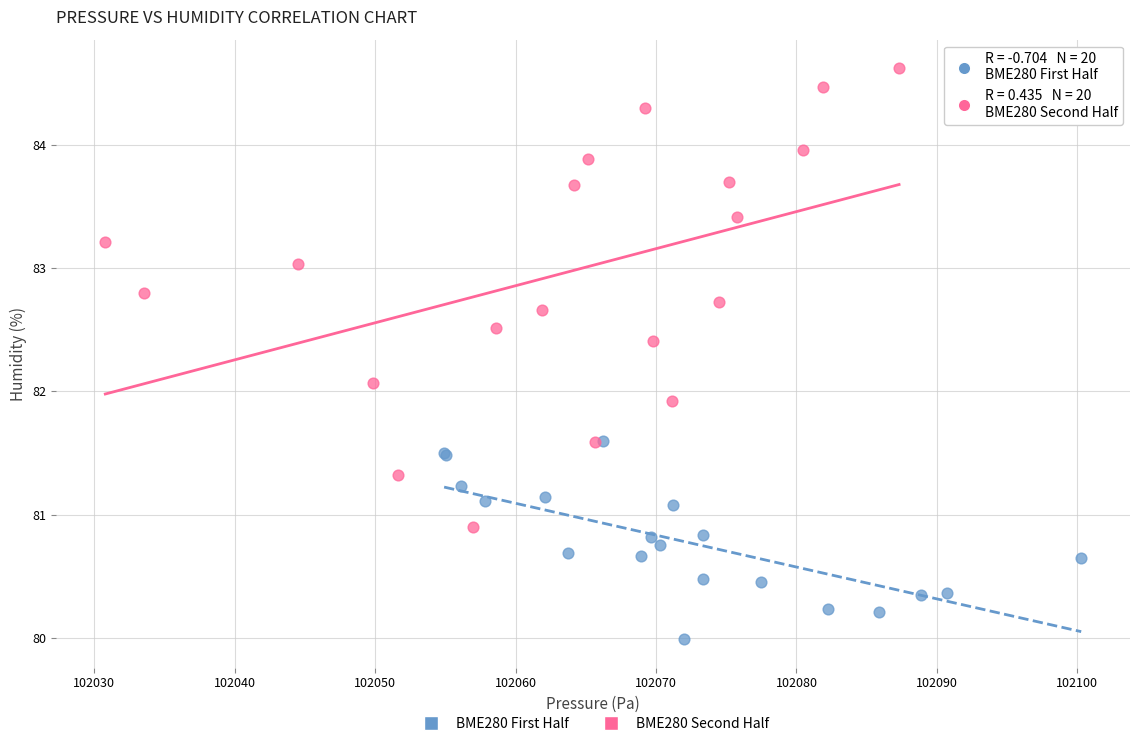

Which series contains the highest Y value?

BME280 Second Half